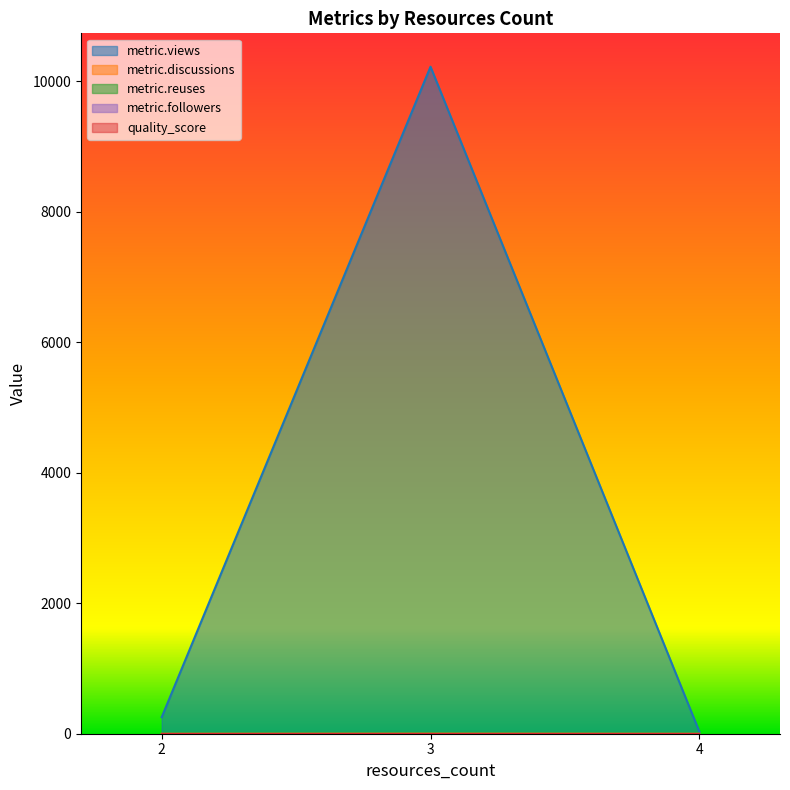

Rank the series at 2 from lowest to highest value.

metric.discussions, metric.reuses, metric.followers, quality_score, metric.views